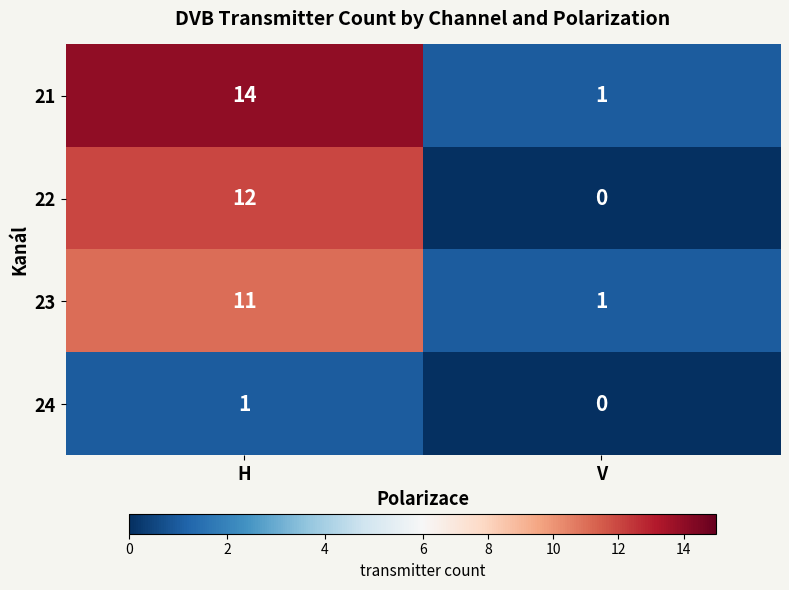

What is the difference between the 21 values at H and V?

13